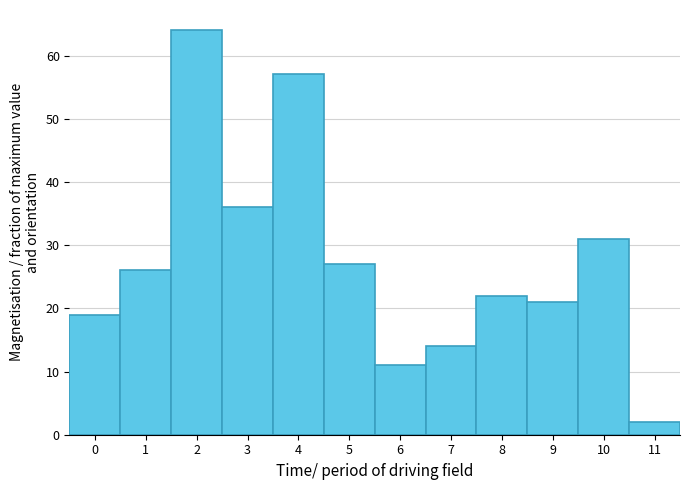

Reading left to right, list every bar in this chart as the range it spans on the x-axis followed by its height. The values are not printed on the chart, so give them approximately, as read against the axis.

-0.5 to 0.5: 19
0.5 to 1.5: 26
1.5 to 2.5: 64
2.5 to 3.5: 36
3.5 to 4.5: 57
4.5 to 5.5: 27
5.5 to 6.5: 11
6.5 to 7.5: 14
7.5 to 8.5: 22
8.5 to 9.5: 21
9.5 to 10.5: 31
10.5 to 11.5: 2